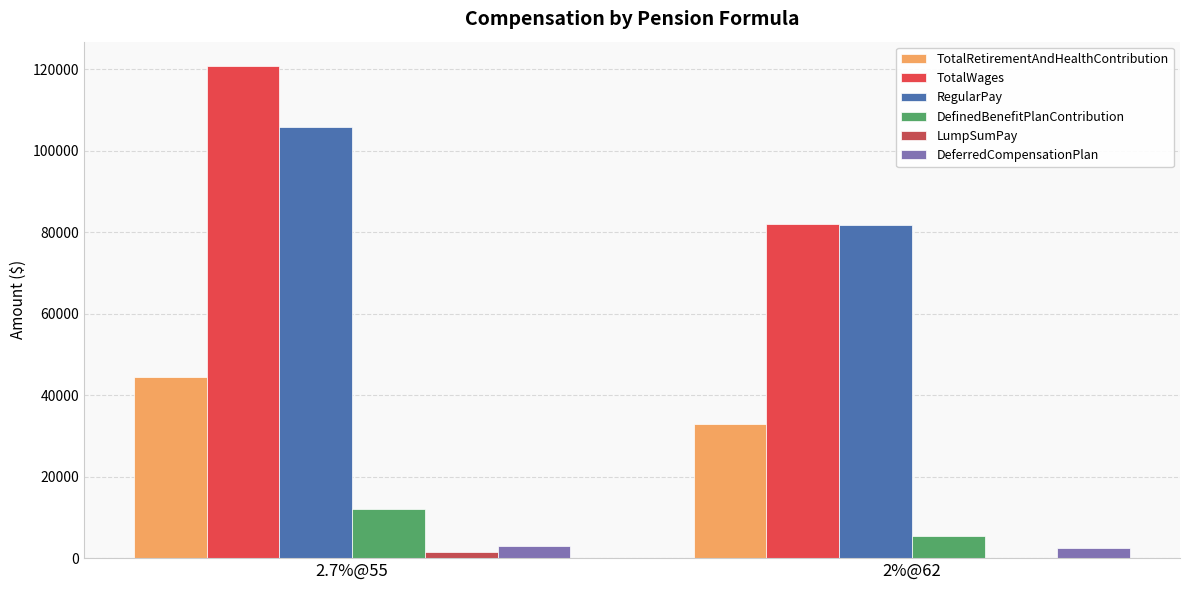

The DeferredCompensationPlan series shows 3011.7 at 2.7%@55. True or false?

True